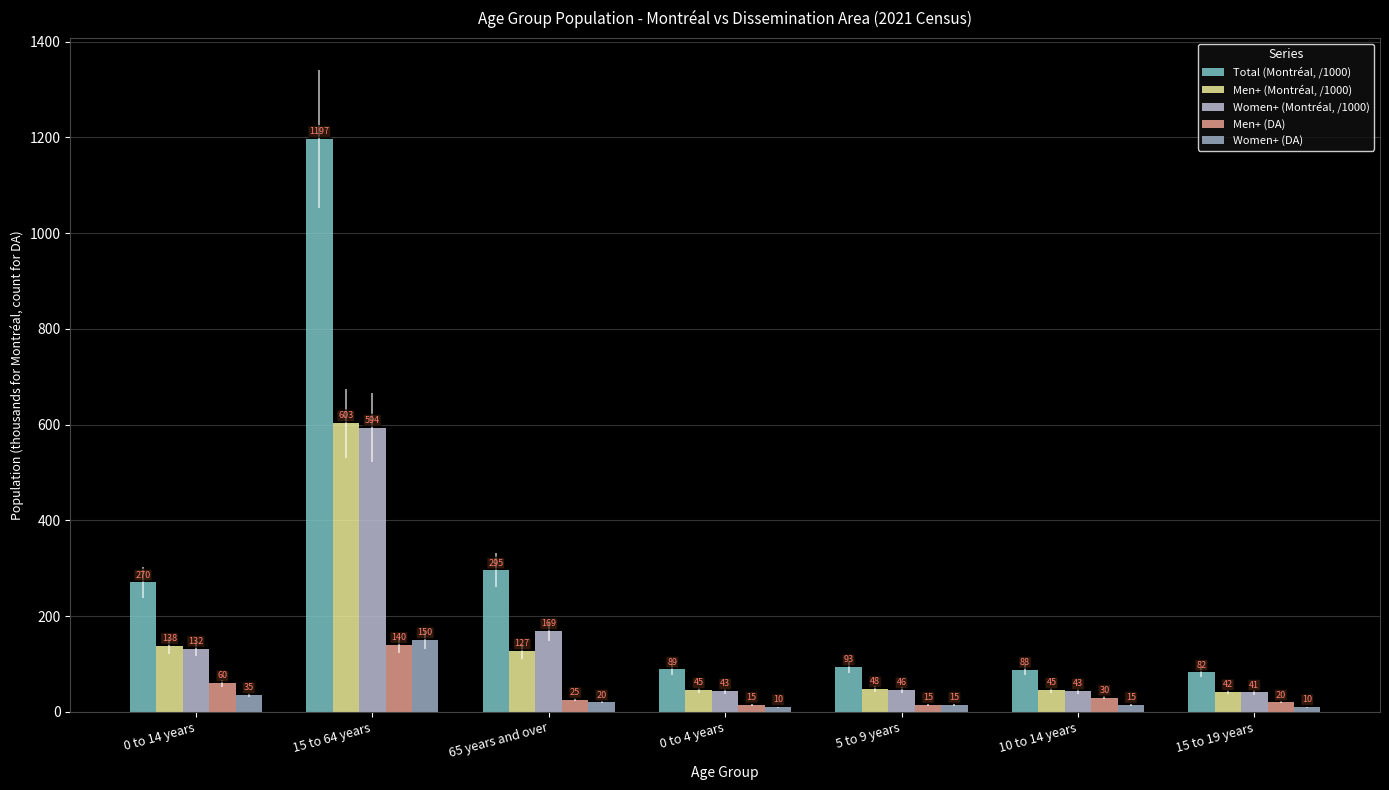

What is the average value of the Women+ (DA) series?

36.4